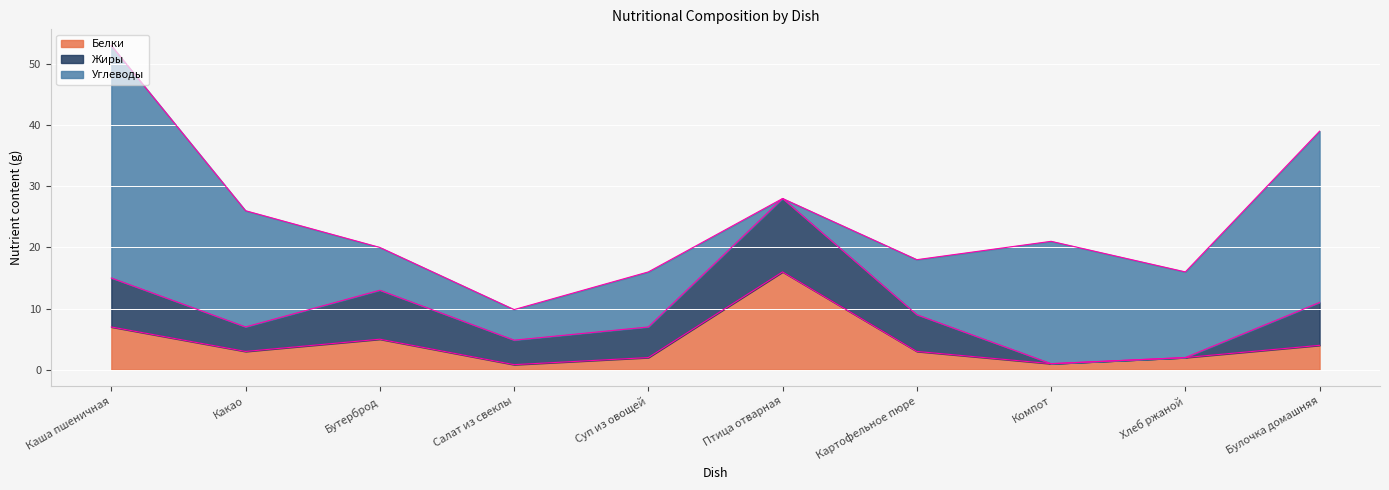

At how many categories does at least one series exceed 28?

1